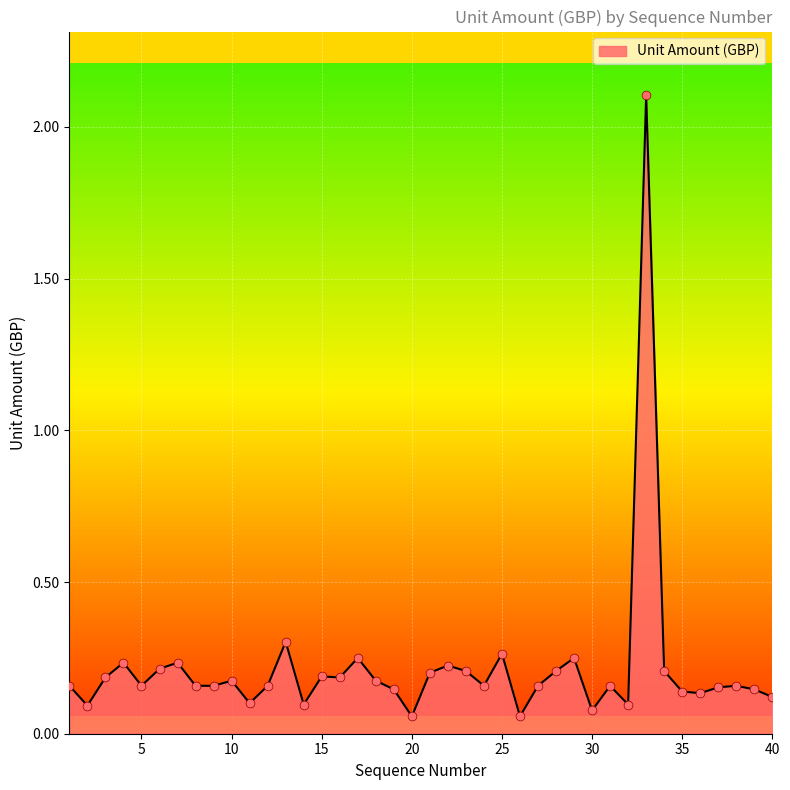

What is the maximum value shown in the chart?

2.1